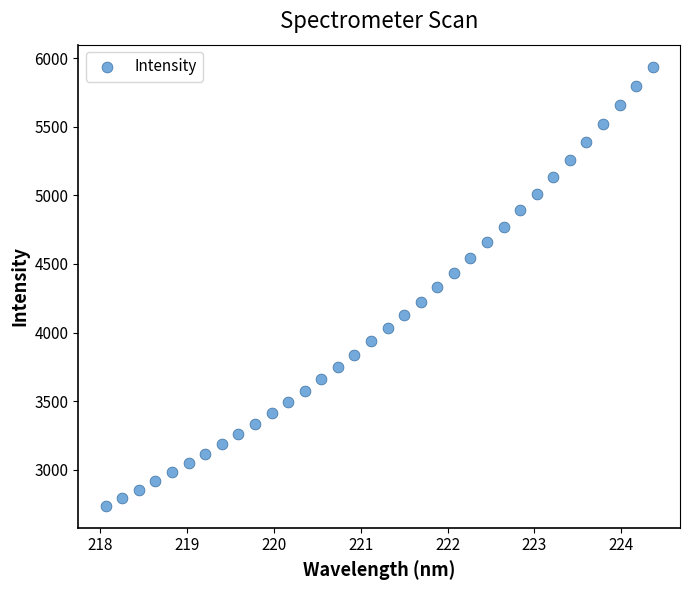

What is the range of Y values (max minus min)?

3200.5